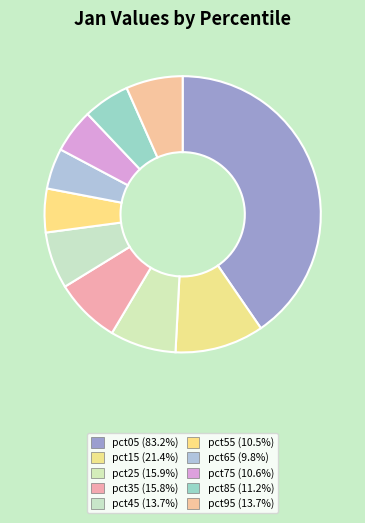

Combined, do pct95 and pct65 account for over 50%?

No